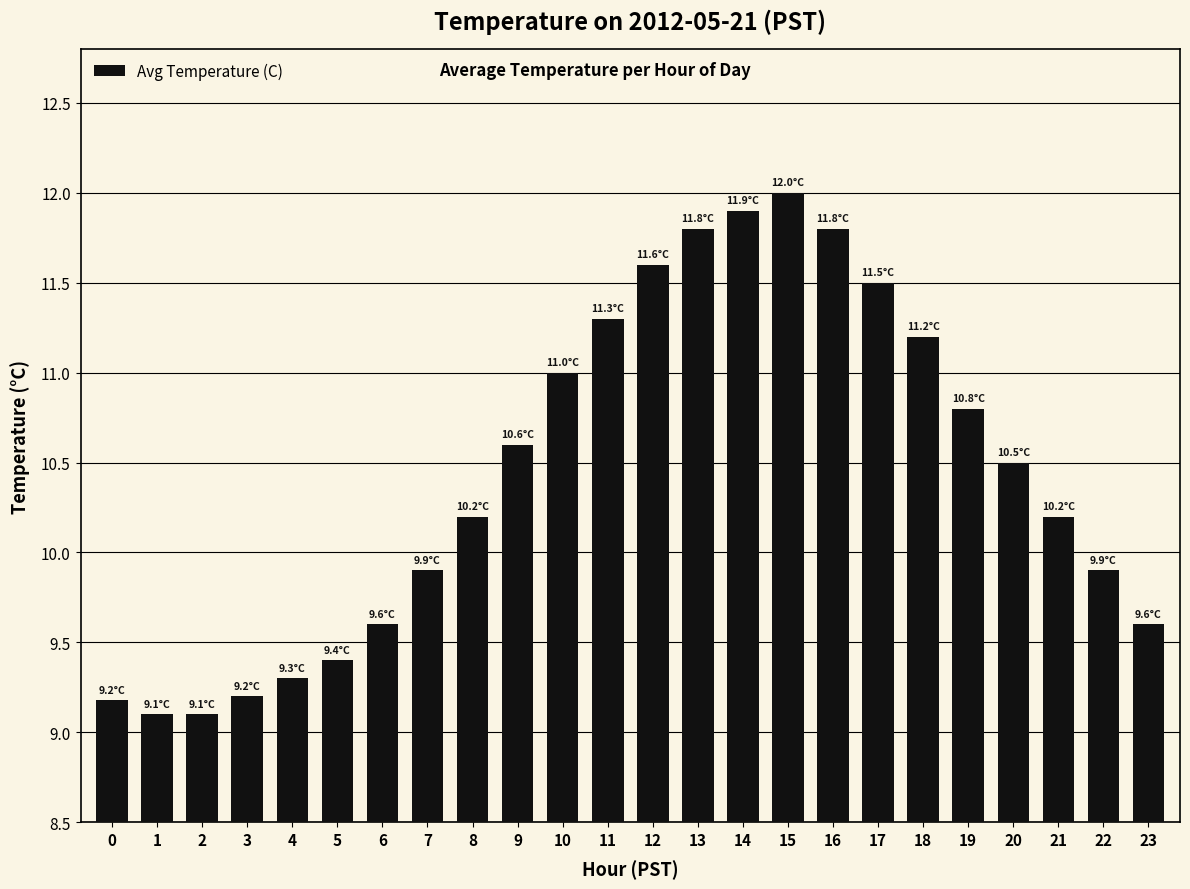

Which label corresponds to the largest value in the chart?

15